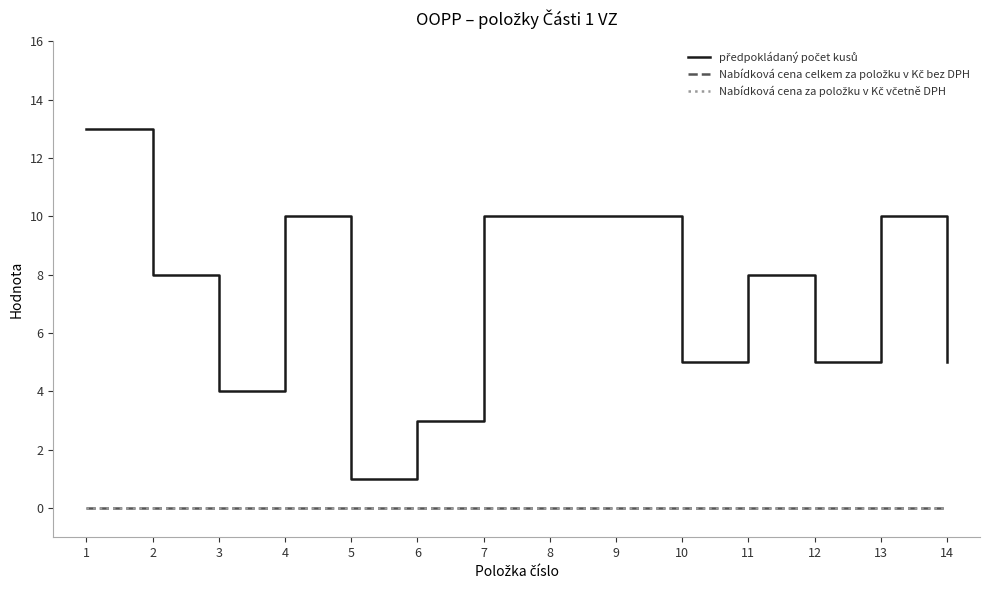

Which label corresponds to the smallest value in the chart?

1